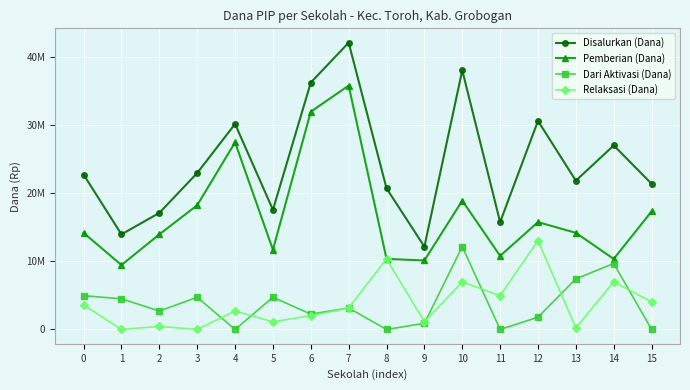

Which has a higher value, 11 or 1?

11